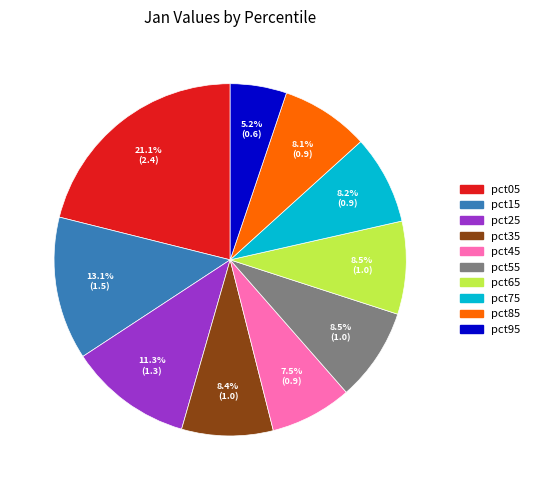

How many segments does this pie chart have?

10